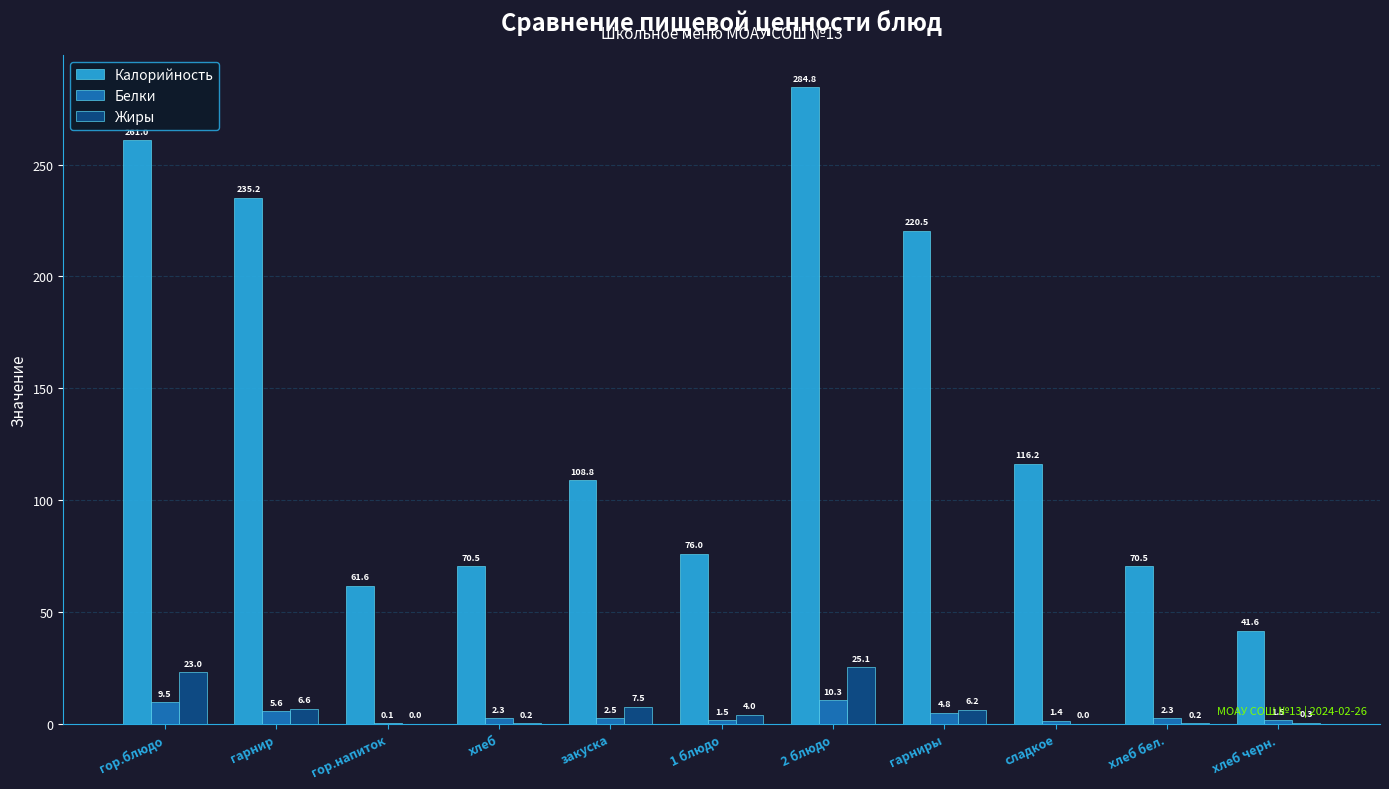

What is the sum of all Белки values?

41.6